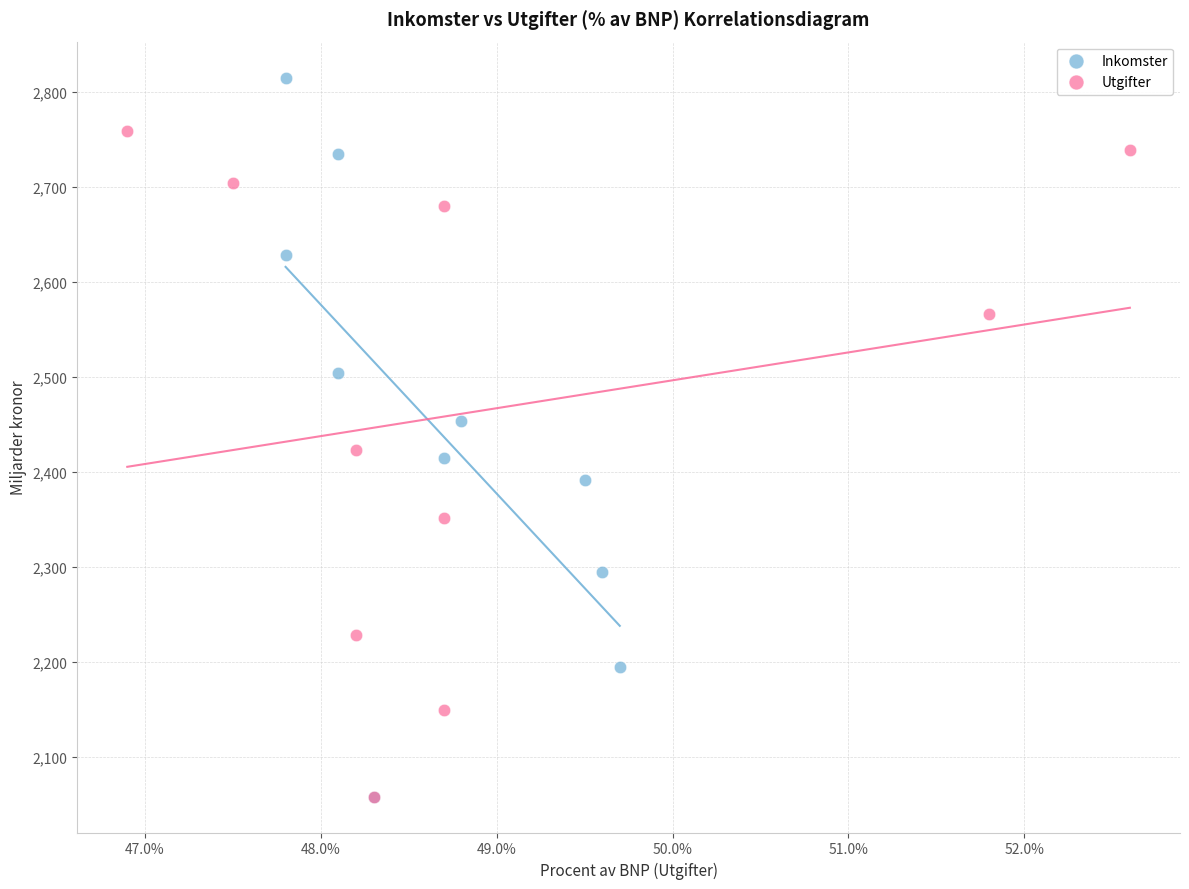

Which series reaches the maximum Y coordinate?

Inkomster